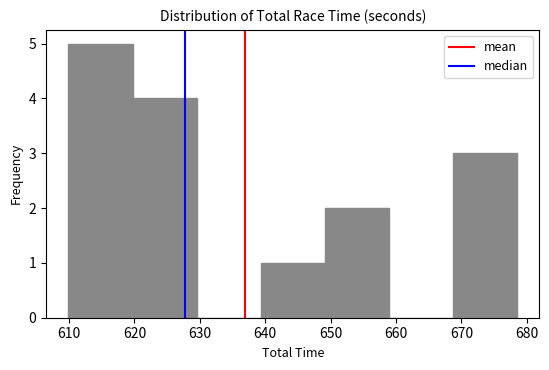

Reading left to right, transcribe this chart: for each bar, give the range it covers on the x-axis and its height. Neither the bar edges nor the heights are printed on the chart, so give them approximately, as read against the axes.

610 to 620: 5
620 to 630: 4
630 to 639: 0
639 to 649: 1
649 to 659: 2
659 to 669: 0
669 to 679: 3